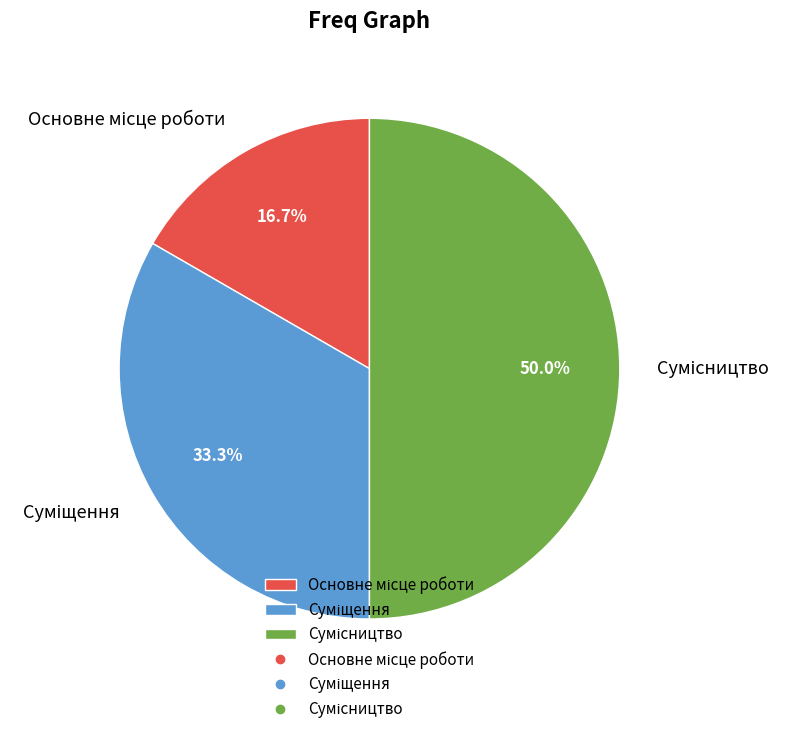

How many segments does this pie chart have?

3